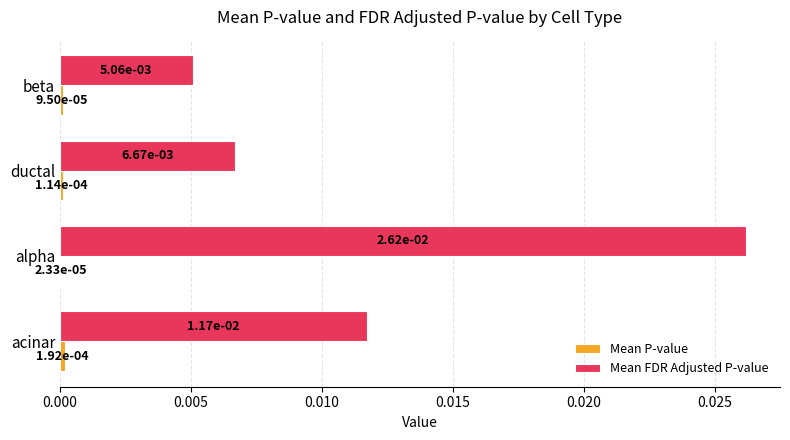

Which series has the largest total across all categories?

Mean FDR Adjusted P-value